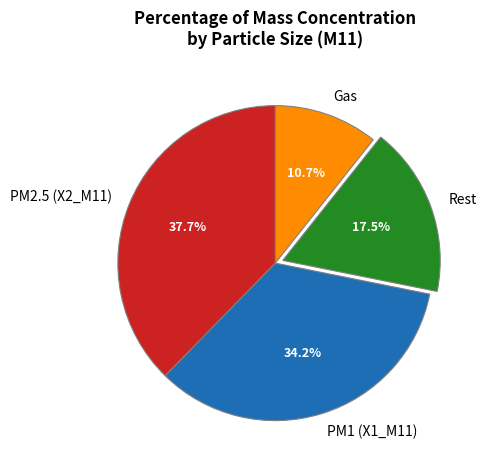

Approximately how many times larger is the value at PM1 (X1_M11) compared to Gas?

3.2